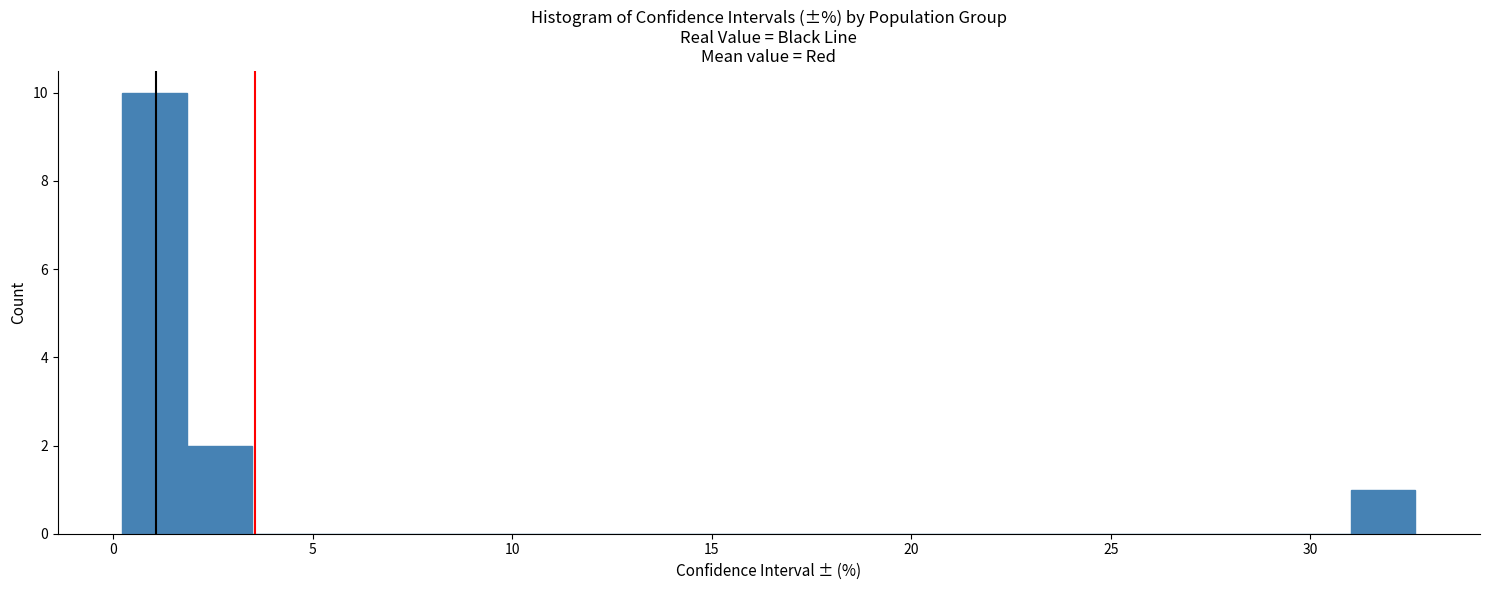

Around what value on the x-axis is the tallest bar? Give the approximate position of its centre, as read against the axis.

1.0